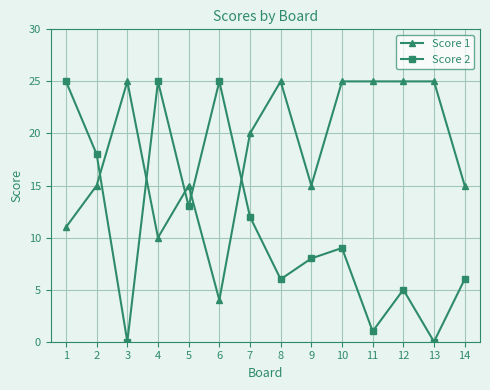

What is the sum of the Score 1 values at 10 and 1?

36